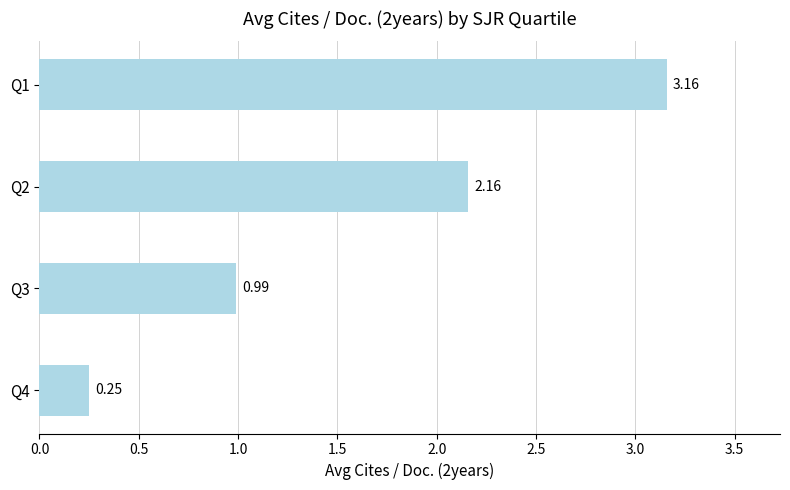

List the labels in order of value, largest first.

Q1, Q2, Q3, Q4